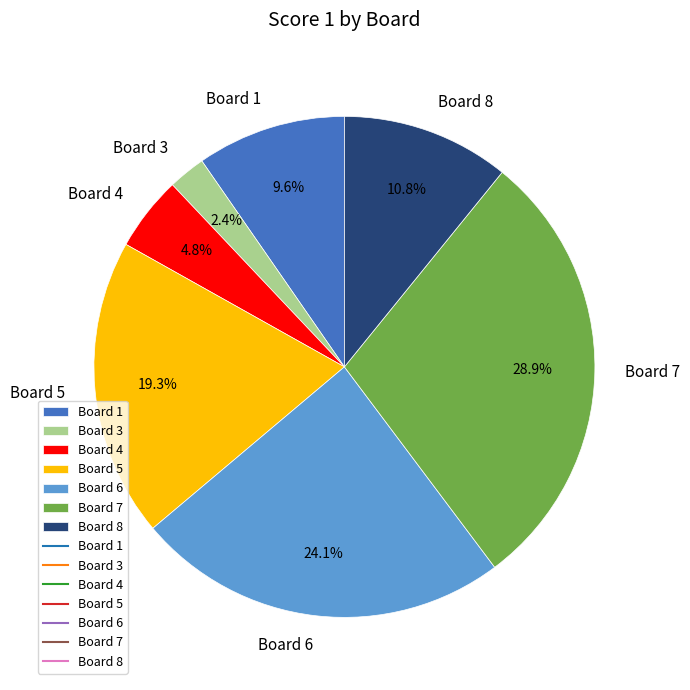

Count the number of slices in the pie.

7